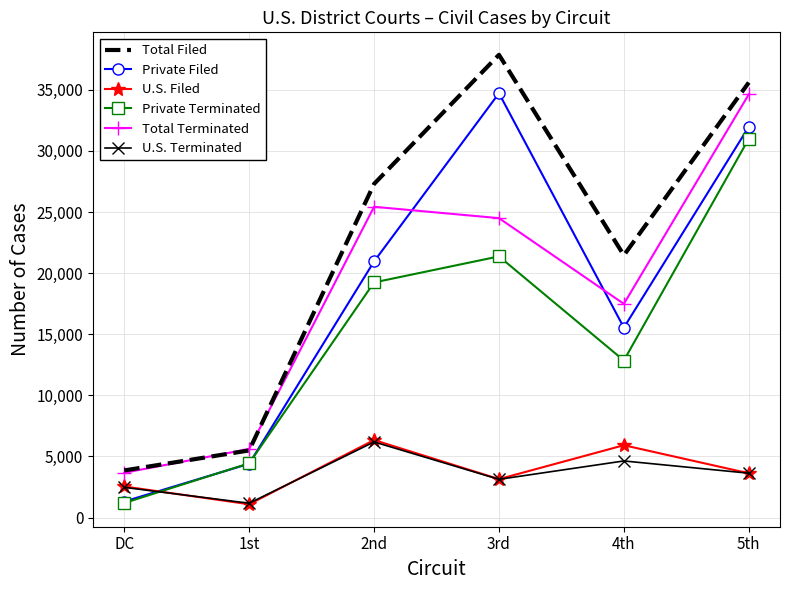

What is the difference between the second highest and second lowest values in the Private Filed series?

27569